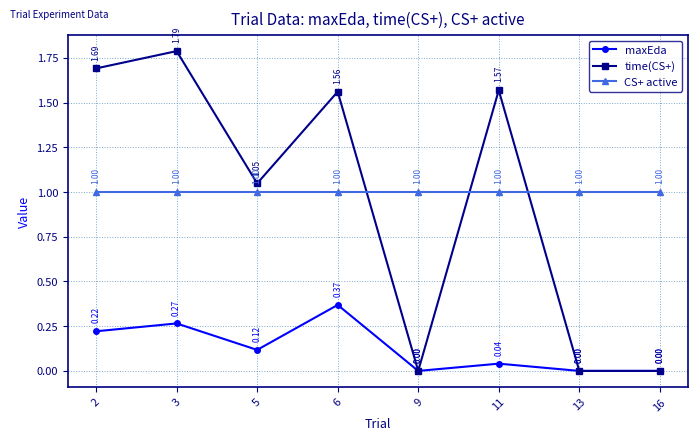

True or false: time(CS+) has a value of 0.0 at 9.

True